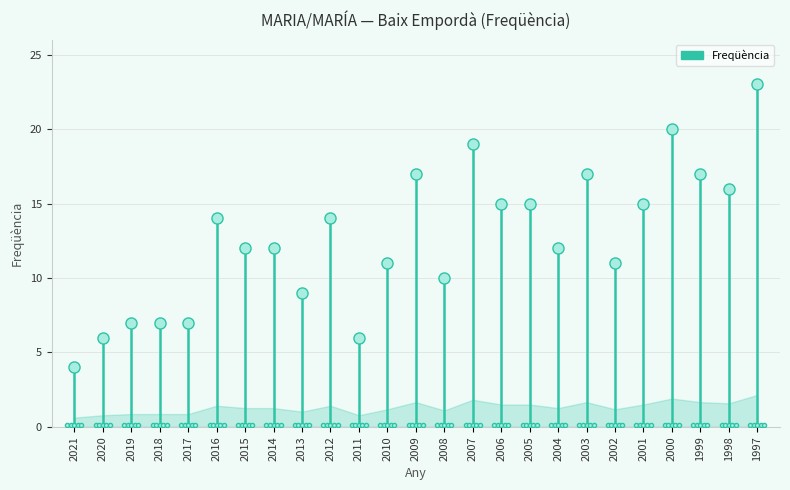

What is the value of the 1st point from the left?

4